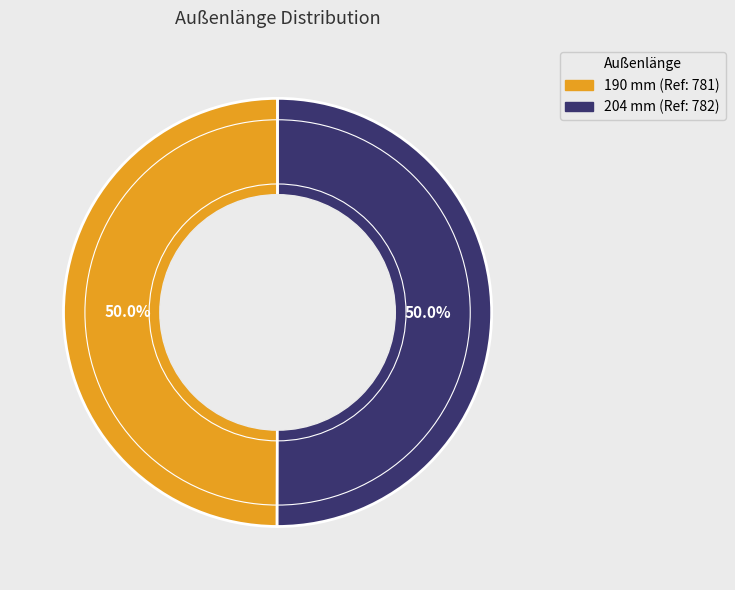

What is the ratio of the value at 204 mm to the value at 190 mm?

1.0